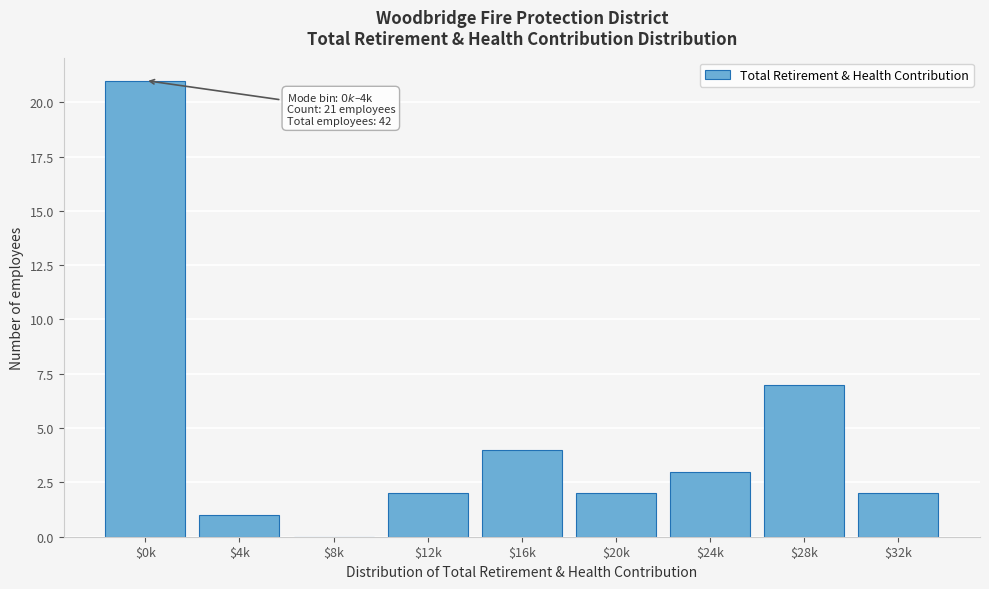

True or false: the data shows 1 at $32k.

False